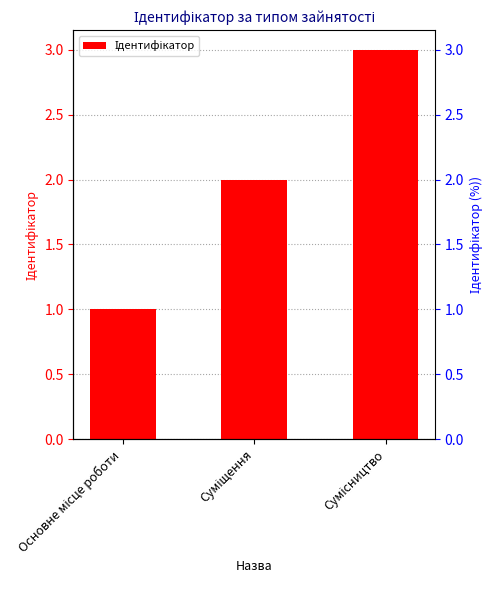

What is the sum of all values?

6